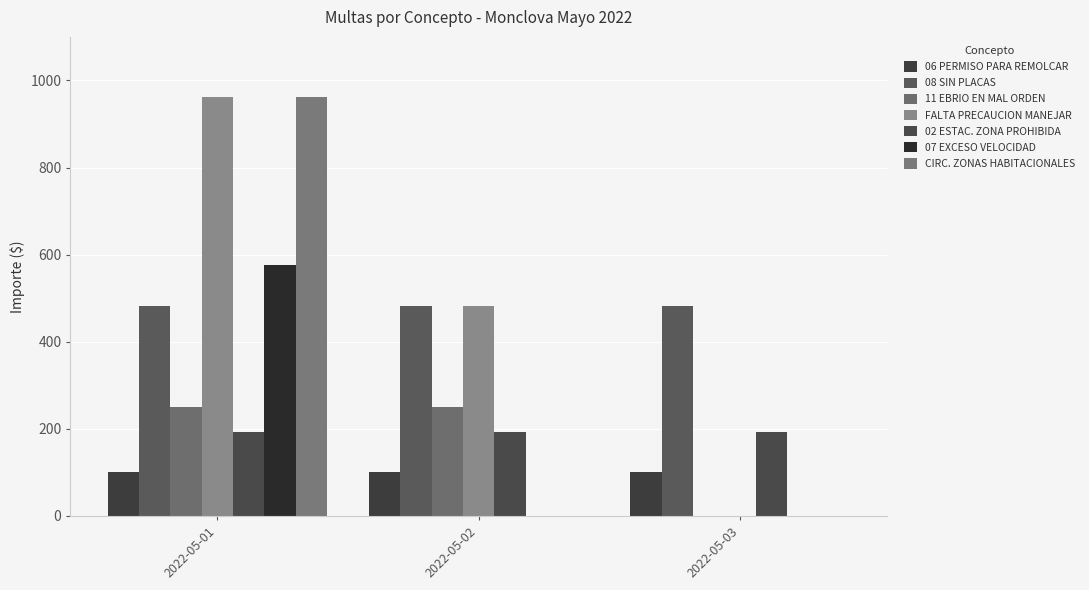

What are all the series names shown in the legend?

06 PERMISO PARA REMOLCAR, 08 SIN PLACAS, 11 EBRIO EN MAL ORDEN, FALTA PRECAUCION MANEJAR, 02 ESTAC. ZONA PROHIBIDA, 07 EXCESO VELOCIDAD, CIRC. ZONAS HABITACIONALES